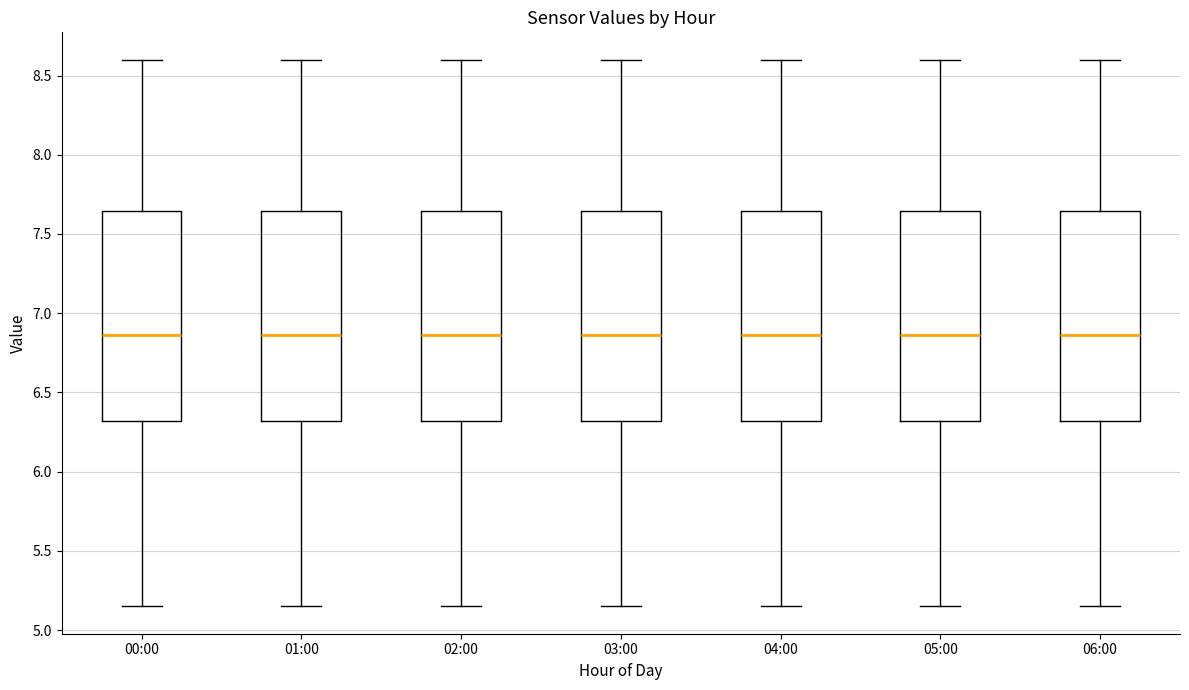

Where does the lower whisker of the box for 03:00 end on the y-axis? The values are not printed on the chart, so give them approximately, as read against the axis.

5.15